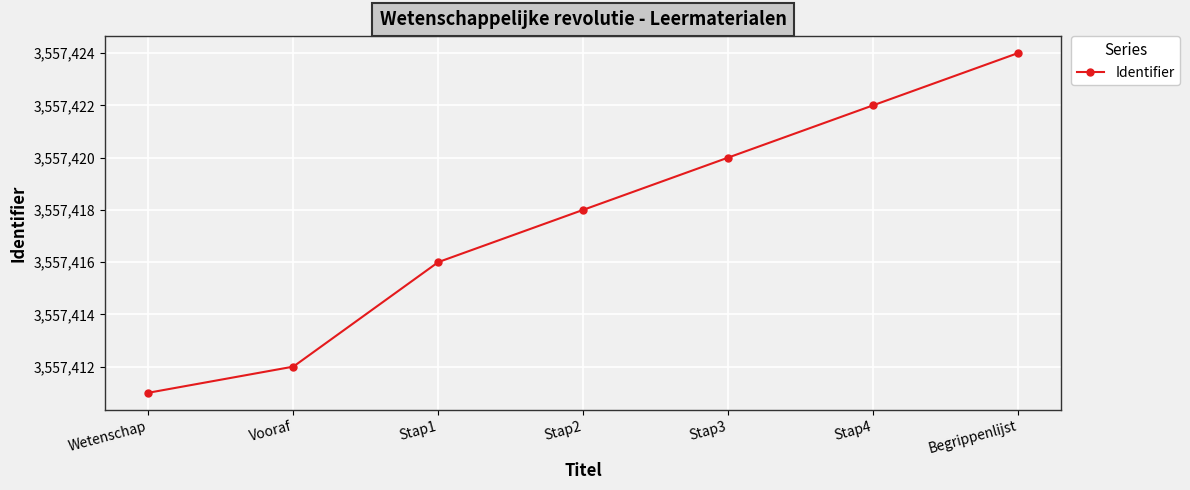

Does the chart have visible grid lines?

Yes